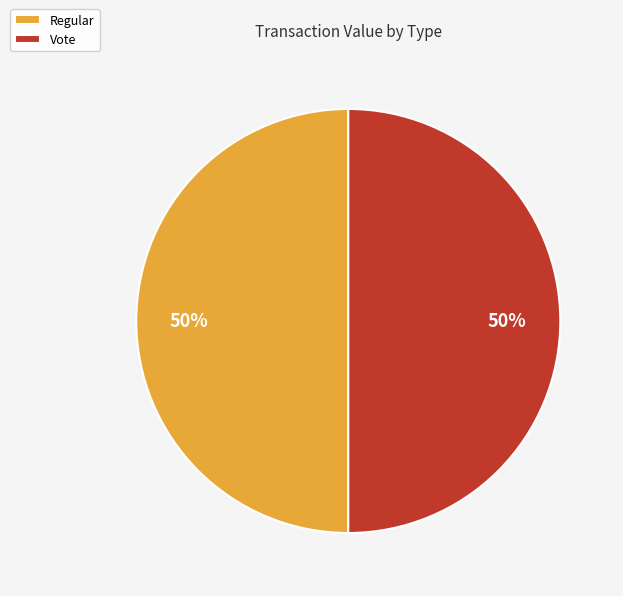

Combined, do Vote and Regular account for over 50%?

Yes